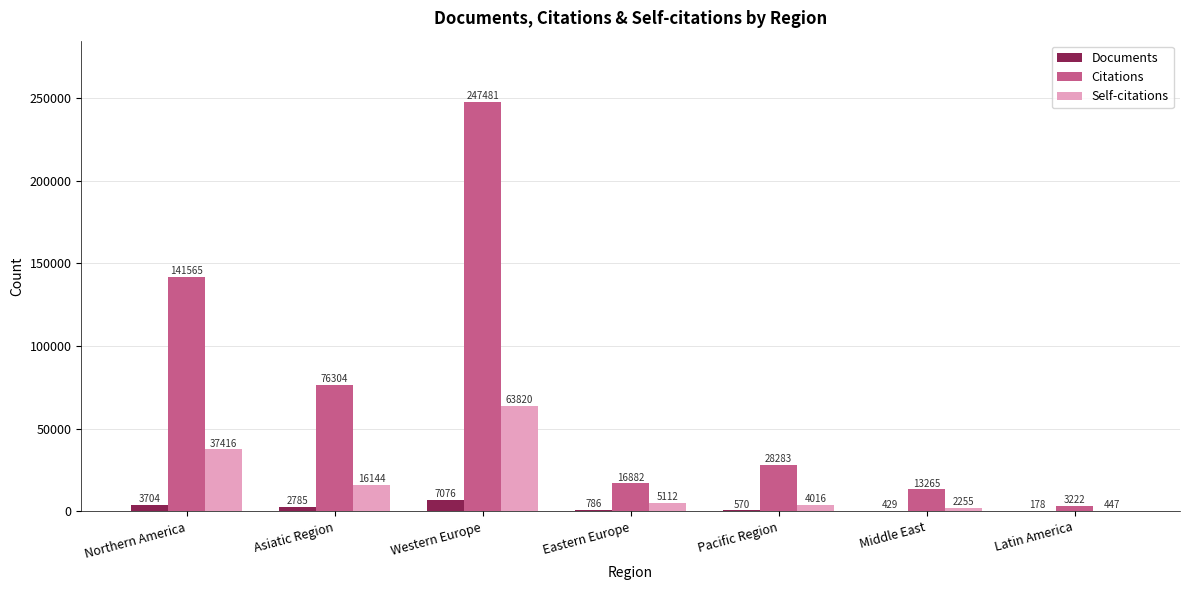

Does the chart contain stacked bars?

No